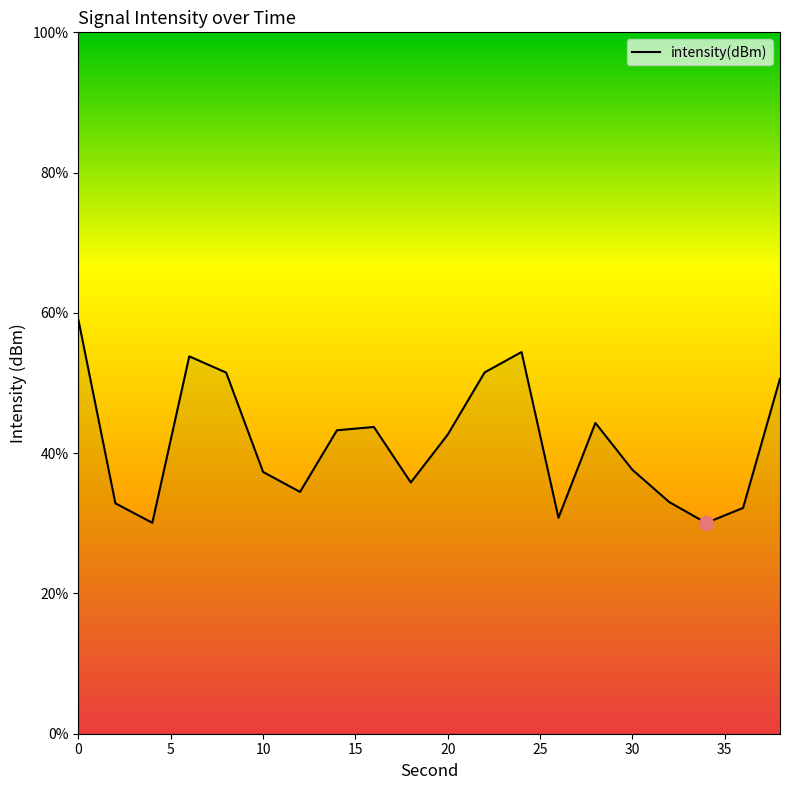

What is the difference between the maximum and minimum values?

28.9